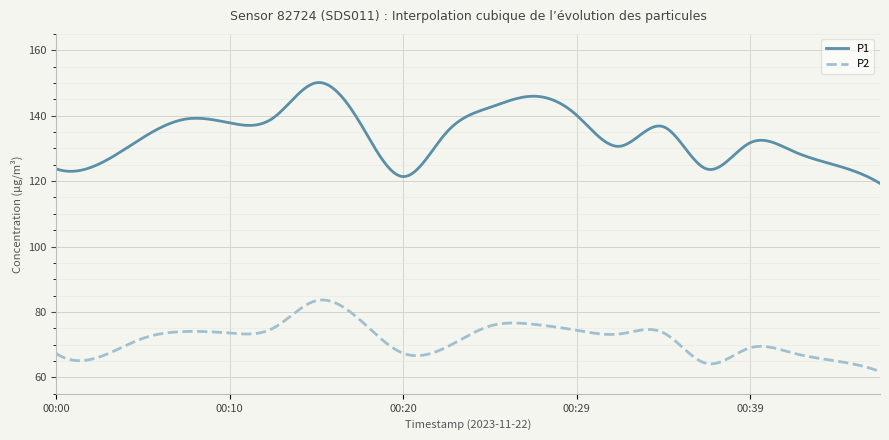

True or false: P1 has more than 0 points higher than both neighbors.

True